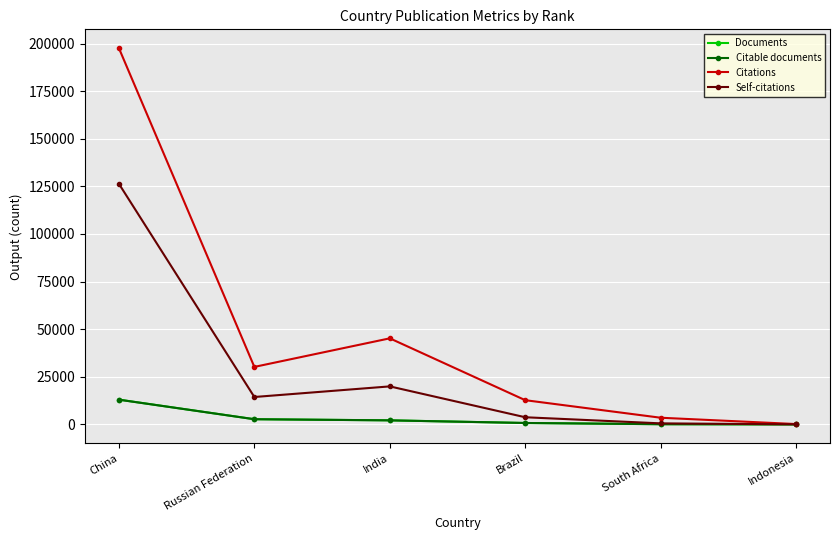

What is the label of the 3rd point from the right?

Brazil